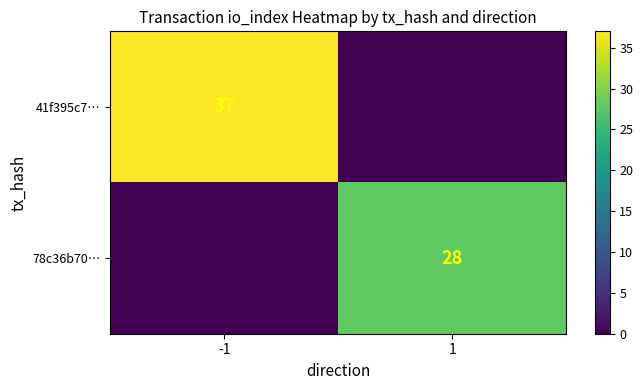

Is it true that 78c36b70… equals 28 at 1?

True